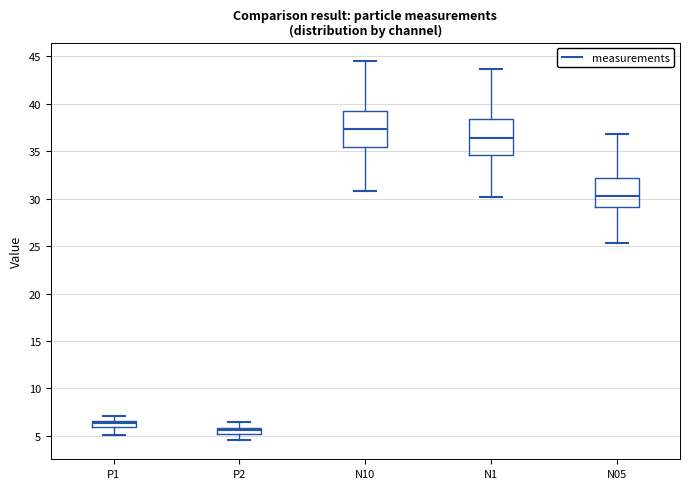

Where does the median line of the box for P2 sit on the y-axis? The values are not printed on the chart, so give them approximately, as read against the axis.

5.5